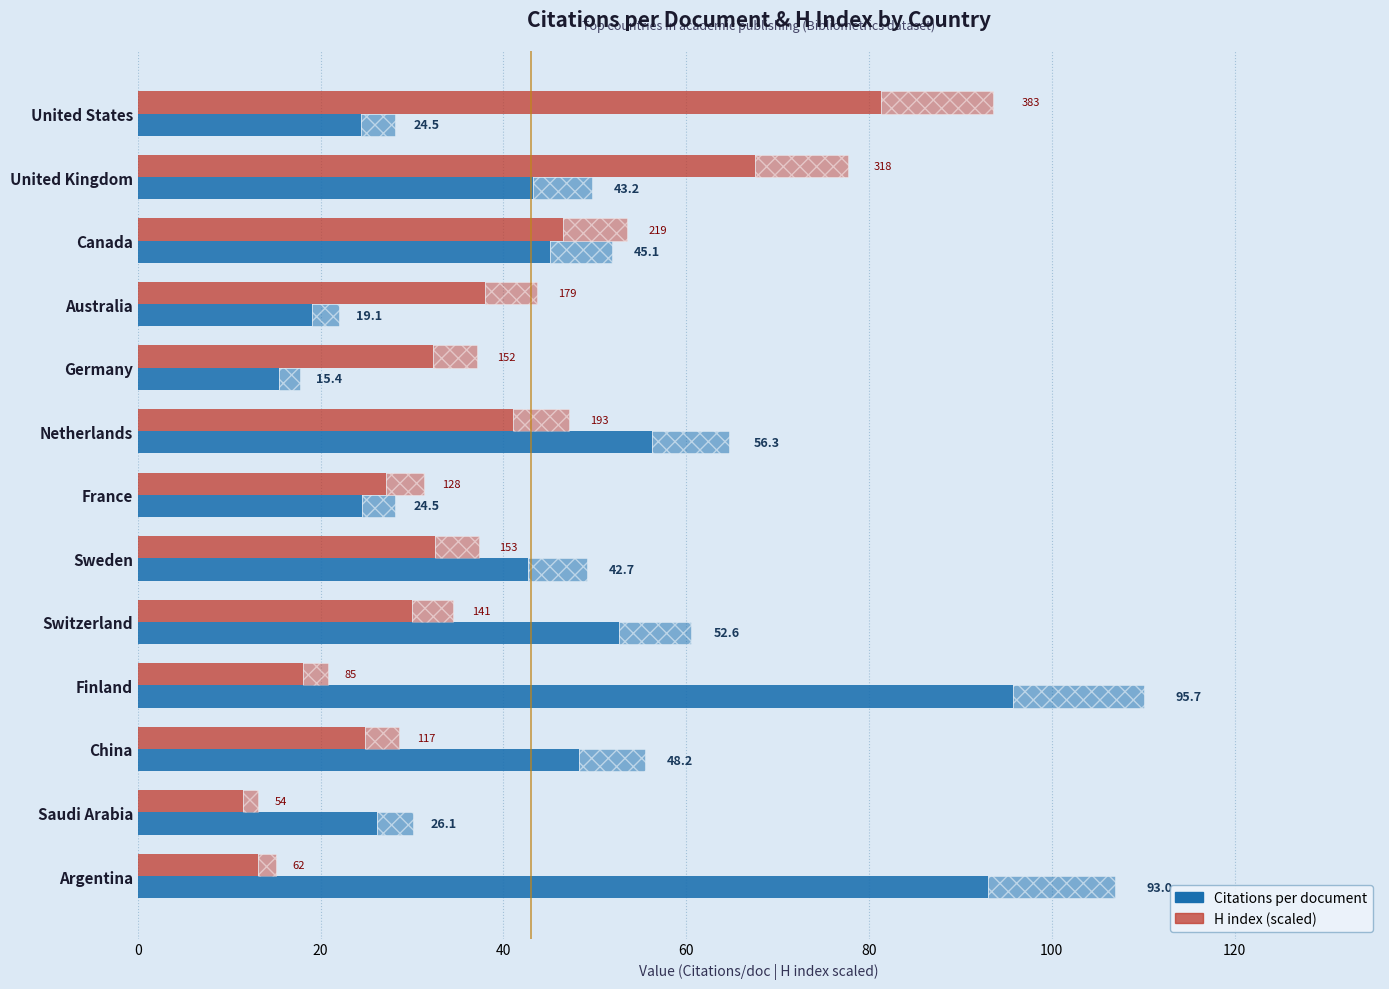

What are all the series names shown in the legend?

Citations per document, H index (scaled)